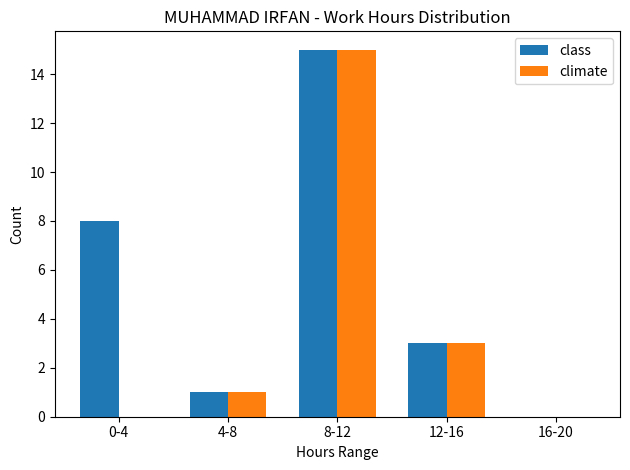

What is the sum of all class values?

27